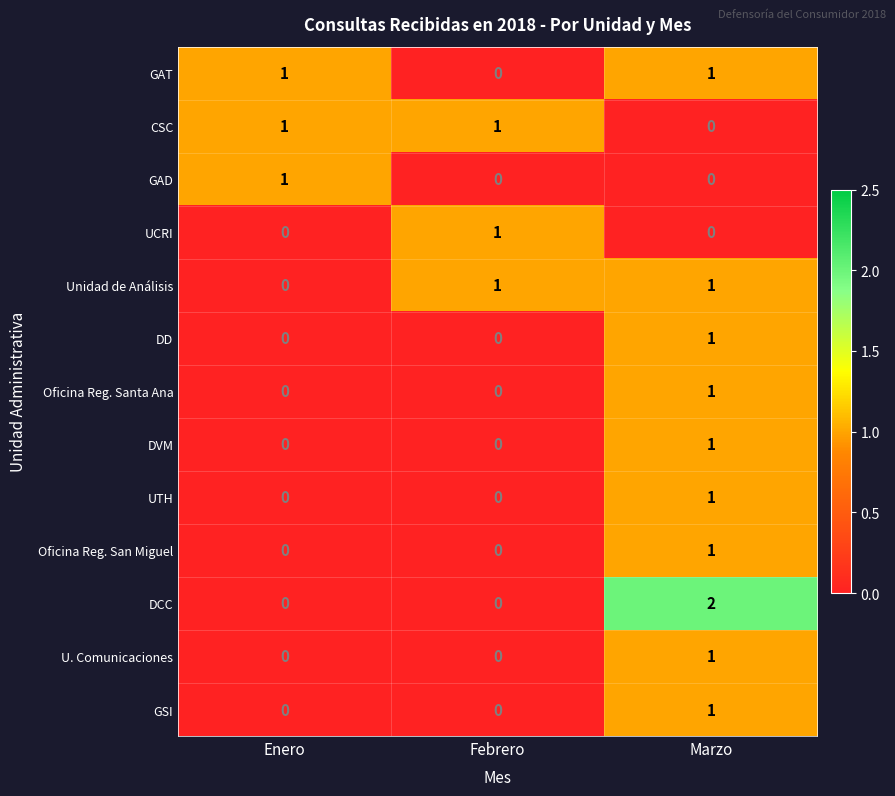

At which label does Unidad de Análisis reach its minimum?

Enero